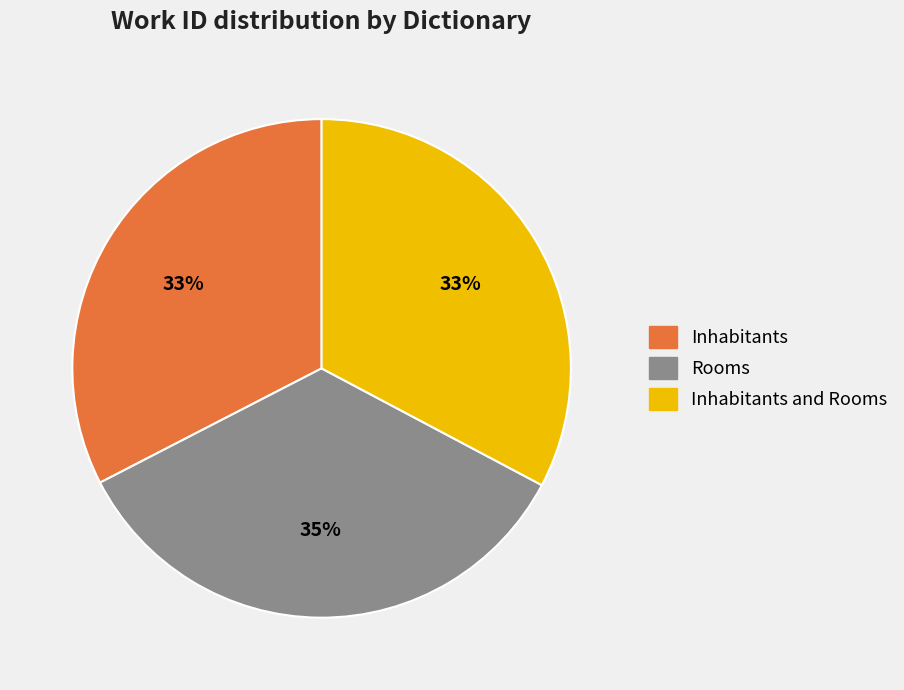

True or false: Rooms accounts for 35% of the total.

True